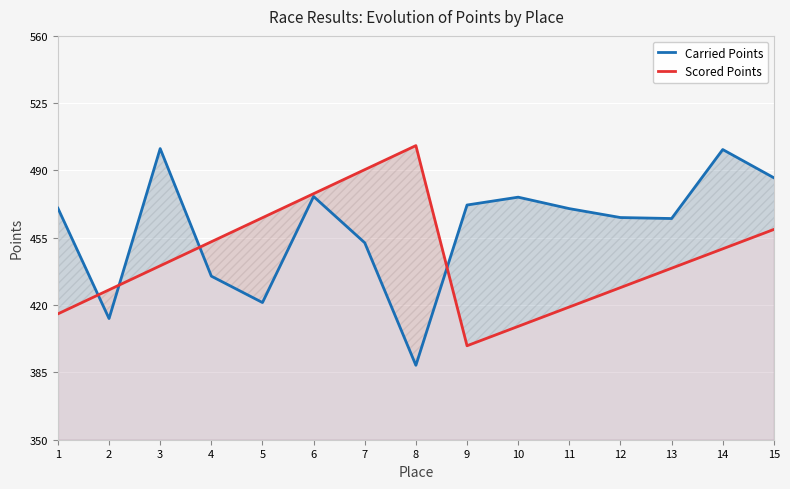

How many times do Carried Points and Scored Points cross each other?

4